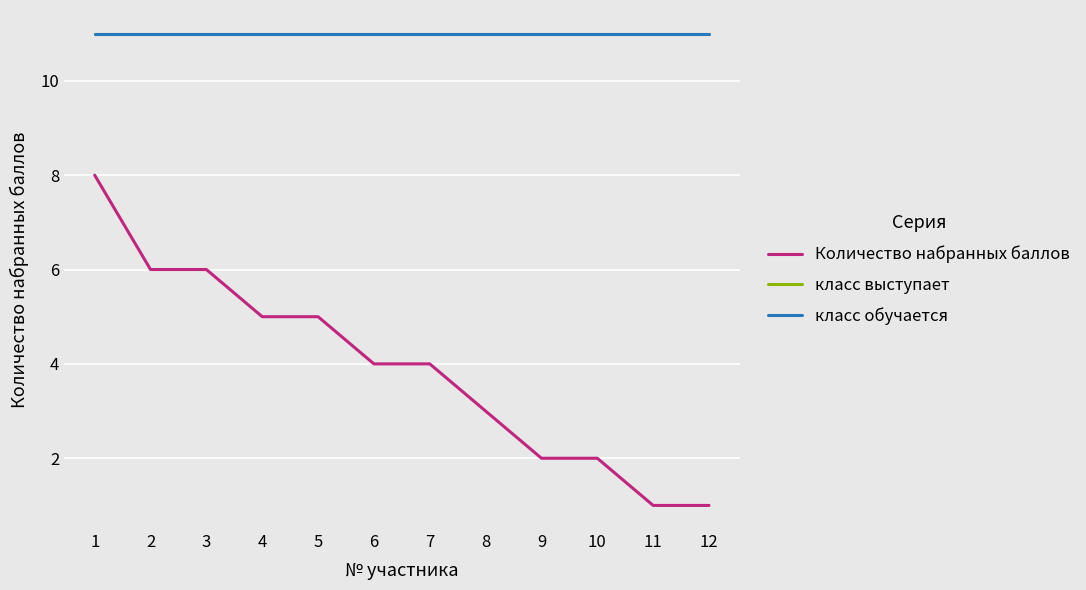

Rank the series by their maximum value, from lowest to highest.

Количество набранных баллов, класс выступает, класс обучается